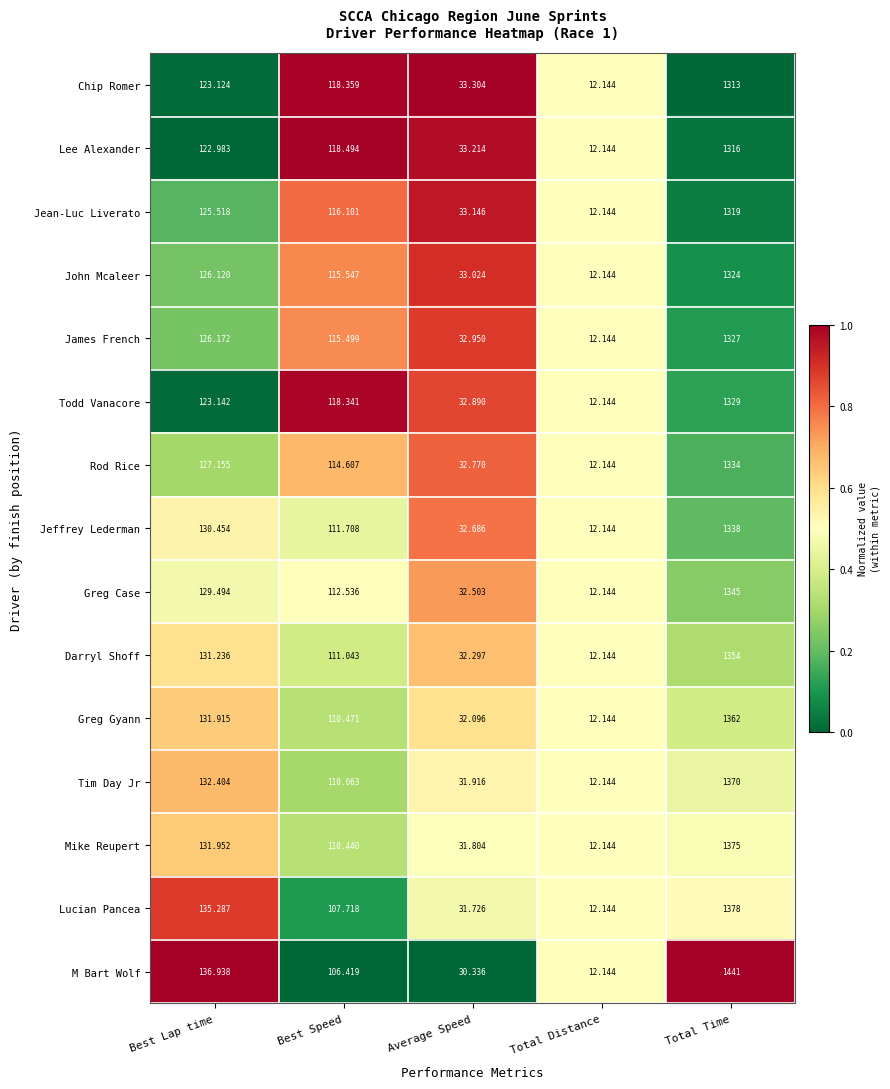

Where is Lee Alexander nearest to the value 664?

Best Lap time